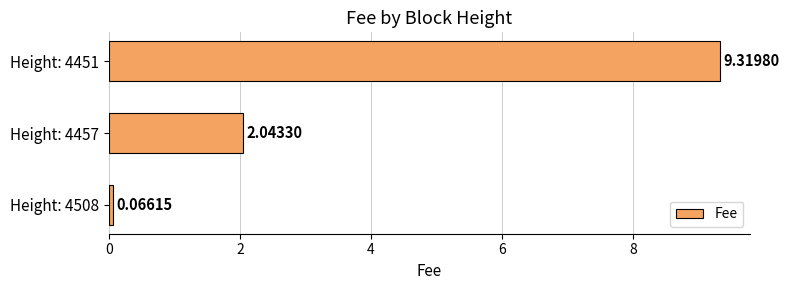

What is the change in value from Height: 4457 to Height: 4451?

+7.3